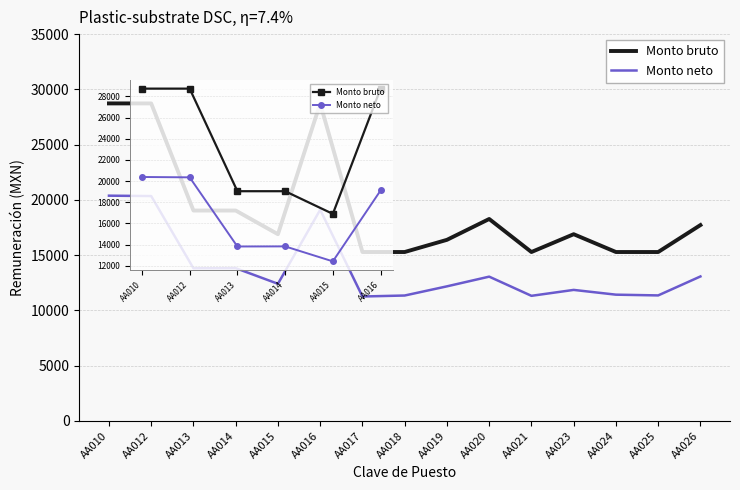

How many interior local valleys does the Monto bruto series have?

1